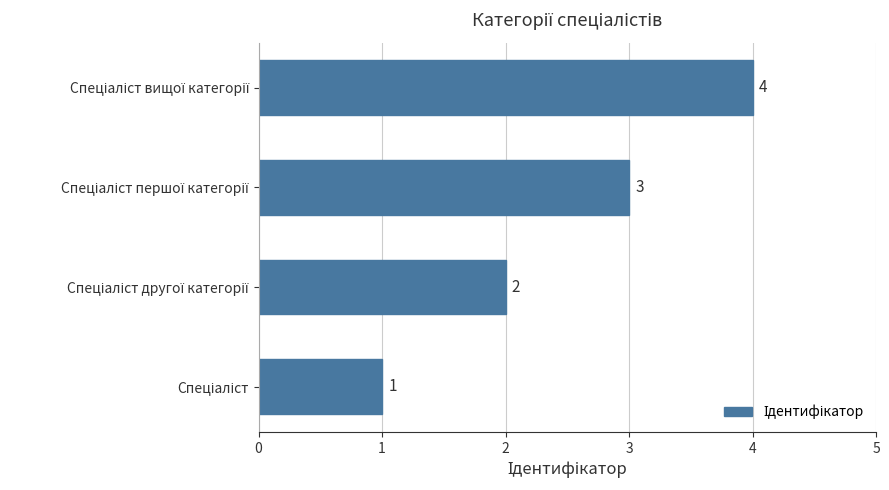

How many values are between 2 and 4?

3